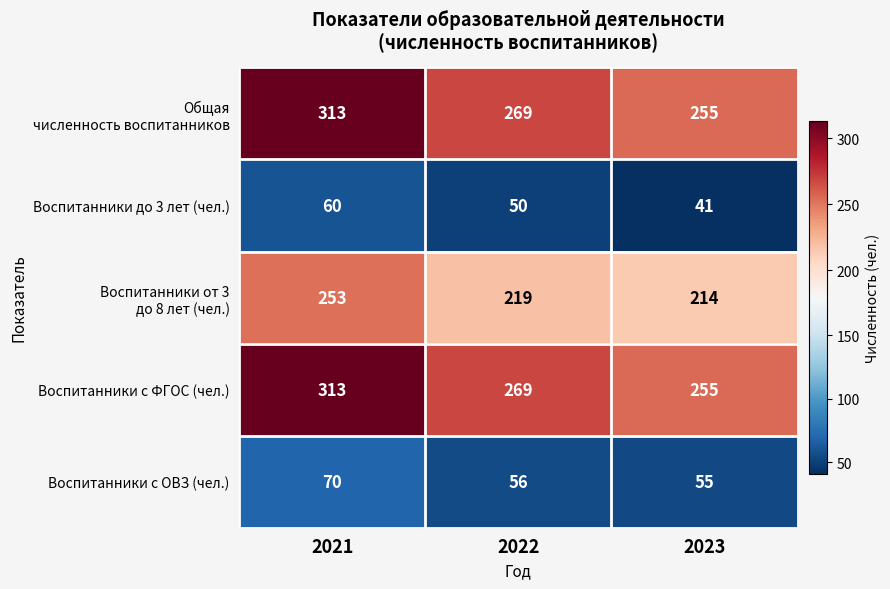

What is the greatest value displayed?

313